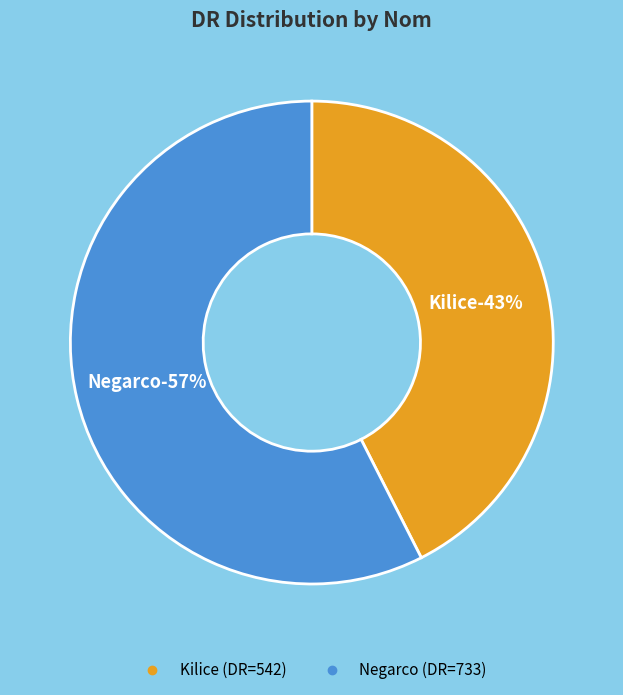

Which category has the smallest portion of the pie?

Kilice